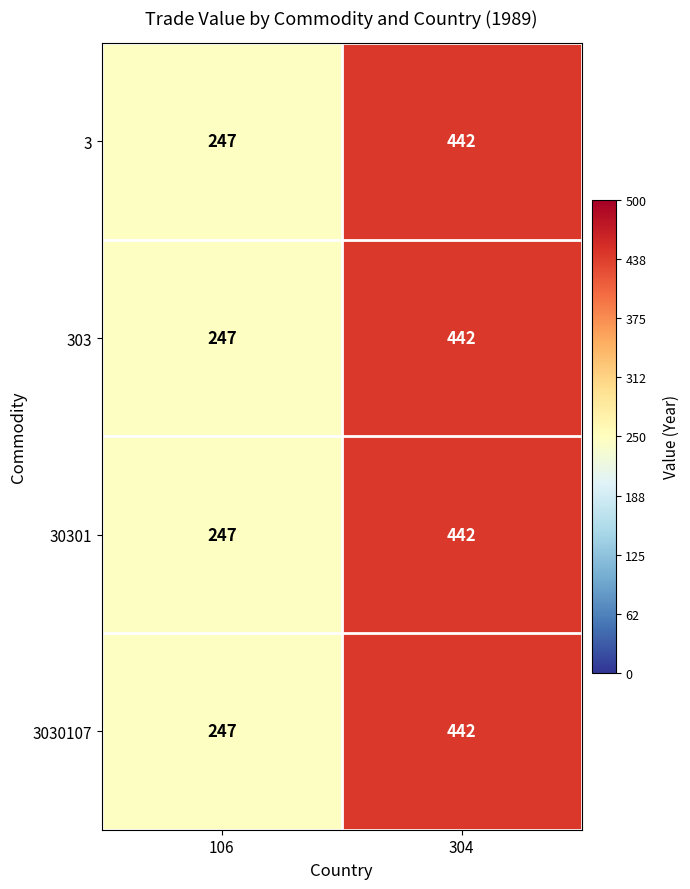

Reading left to right, list all the values displayed in this chart.

3: 106=247	304=442
303: 106=247	304=442
30301: 106=247	304=442
3030107: 106=247	304=442